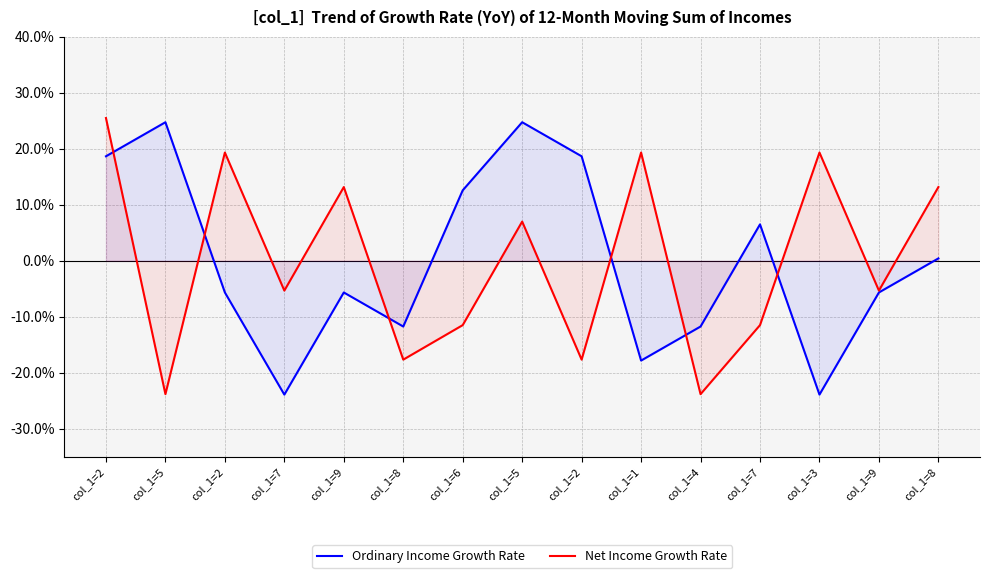

How many times do Ordinary Income Growth Rate and Net Income Growth Rate cross each other?

6